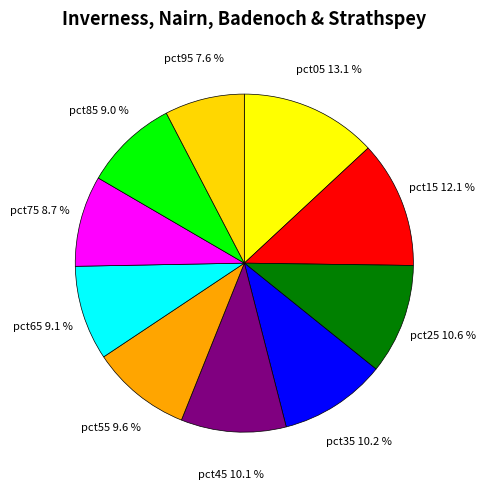

To the nearest percent, what is the difference between the largest and smallest slice percentages?

5%